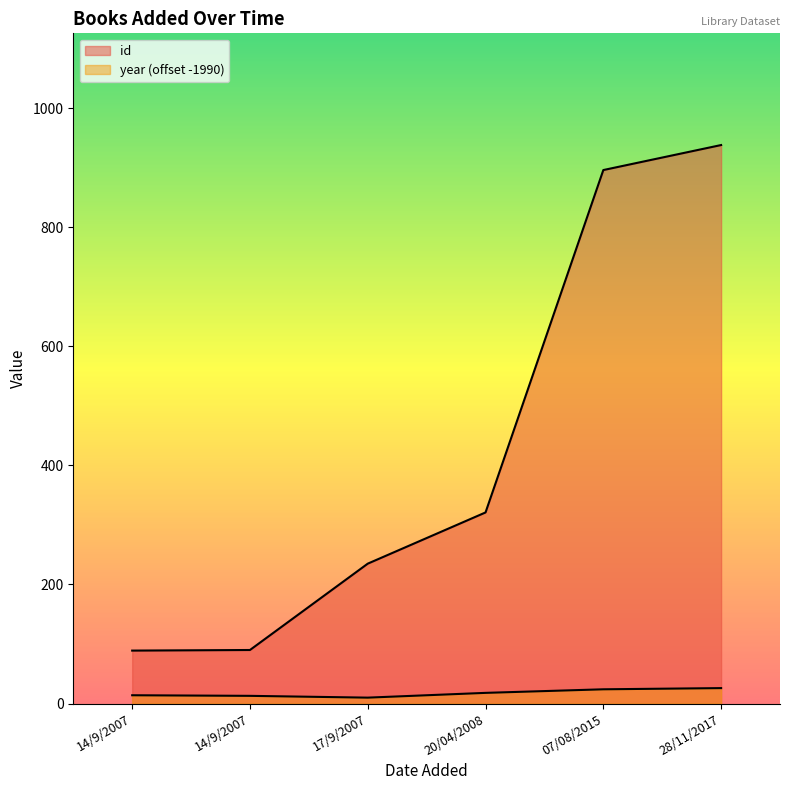

Which has a higher value, 07/08/2015 or 14/9/2007?

07/08/2015